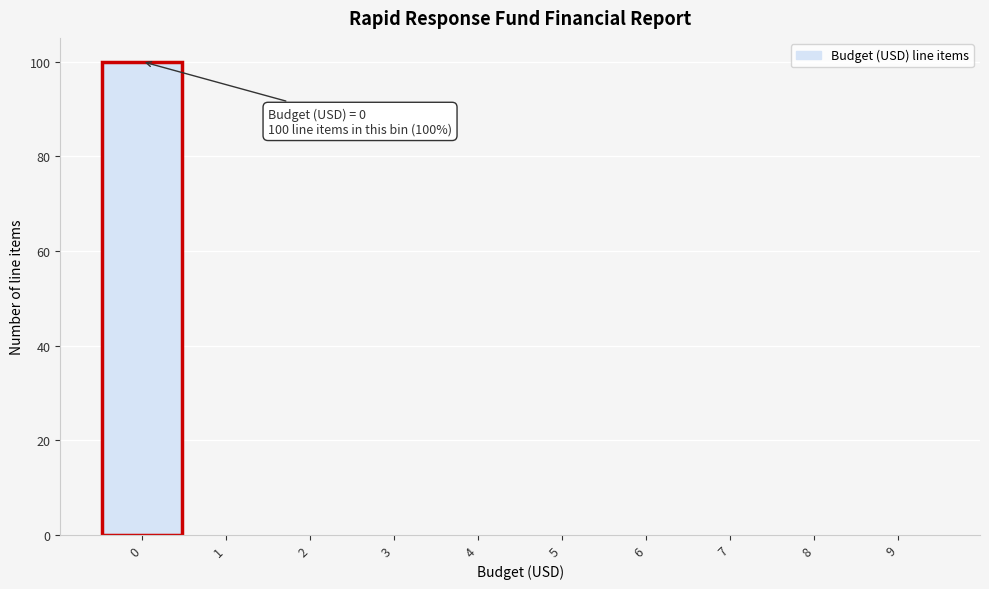

Reading left to right, extract all data points from this chart.

0=100	1=0	2=0	3=0	4=0	5=0	6=0	7=0	8=0	9=0